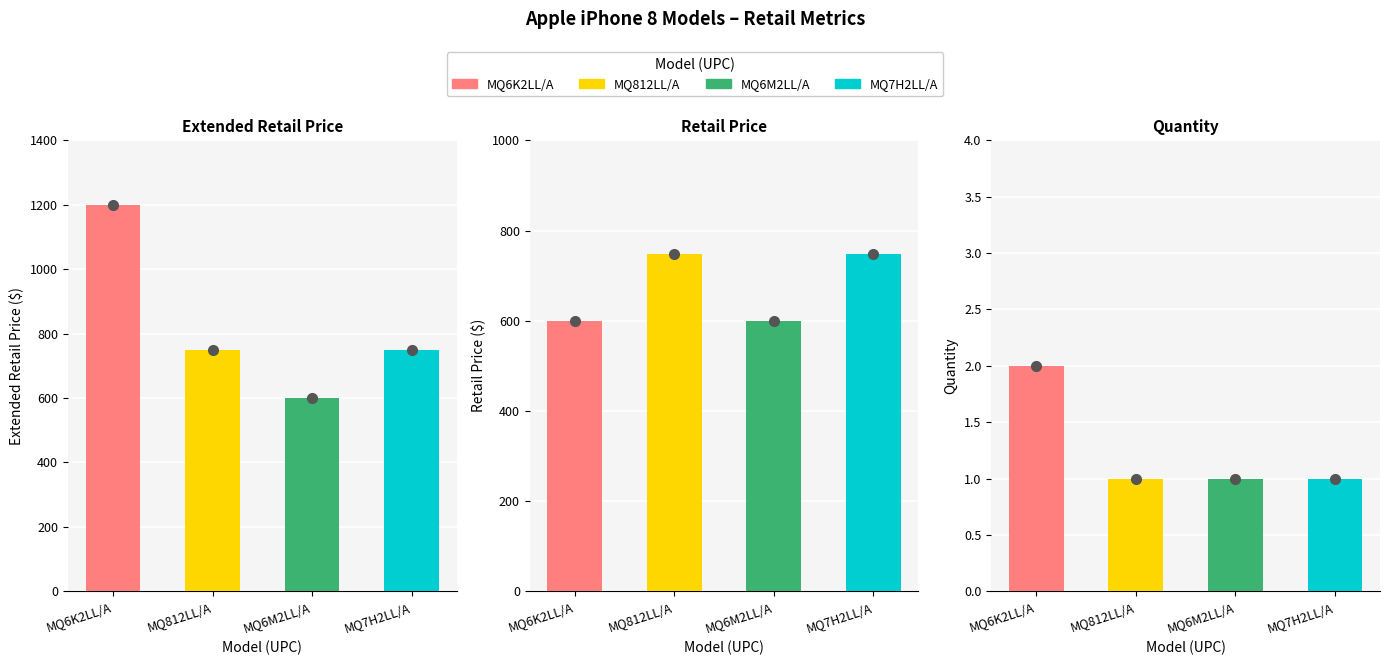

List the series in order of their peak value, highest first.

Extended RetailPrice, RetailPrice, Quantity